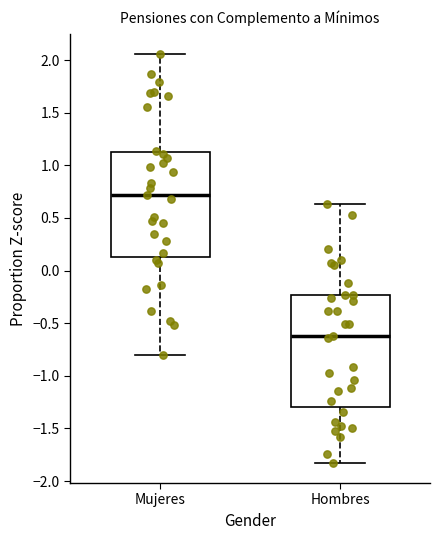

Reading left to right, read every box against the y-axis: the position of its median line, the range the box covers, and the ends of its whiskers. The values are not printed on the chart, so give them approximately, as read against the axis.

Mujeres: median 0.70, box 0.15 to 1.10, whiskers -0.80 to 2.05
Hombres: median -0.65, box -1.30 to -0.25, whiskers -1.80 to 0.65